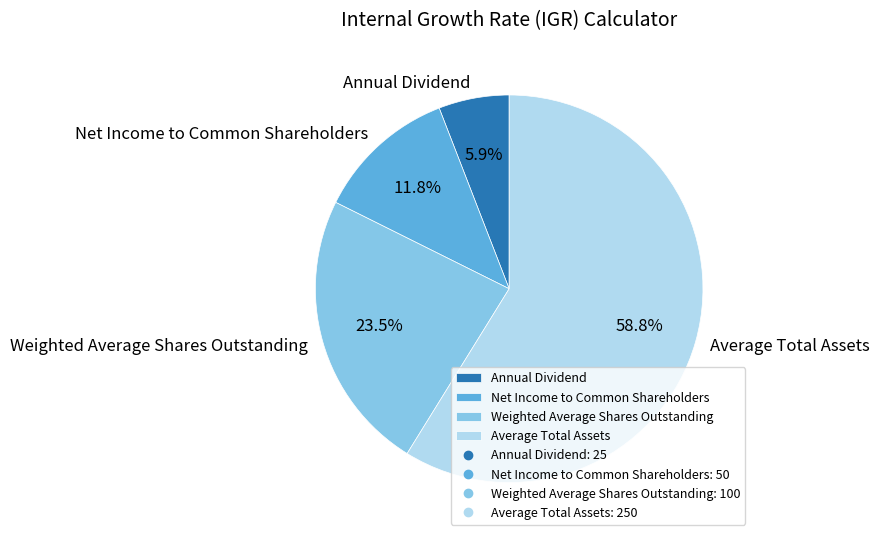

To the nearest percent, what is the difference between the largest and smallest slice percentages?

53%